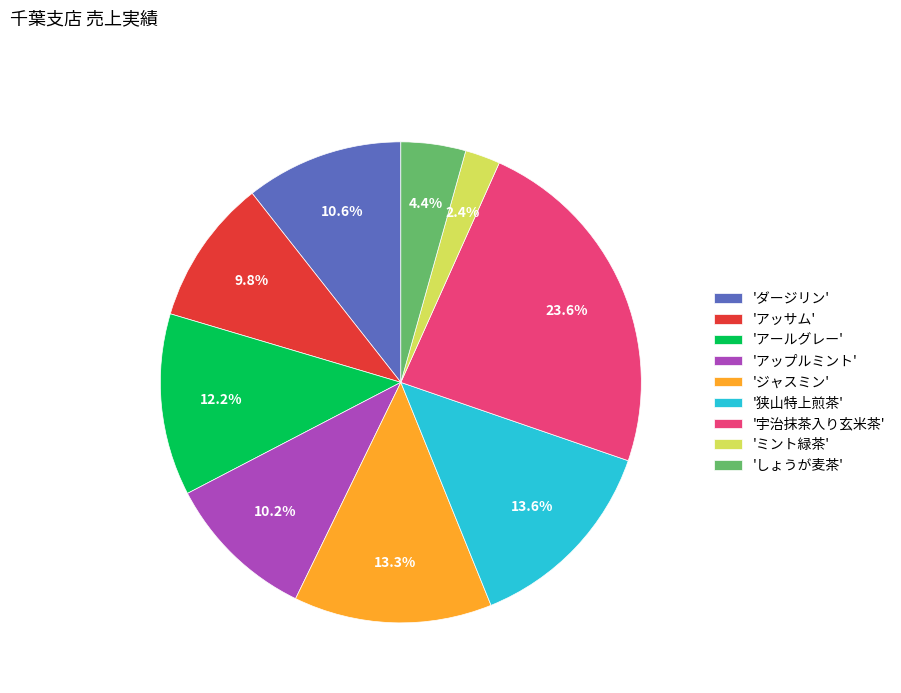

Which has a higher value, 'しょうが麦茶' or 'アップルミント'?

'アップルミント'